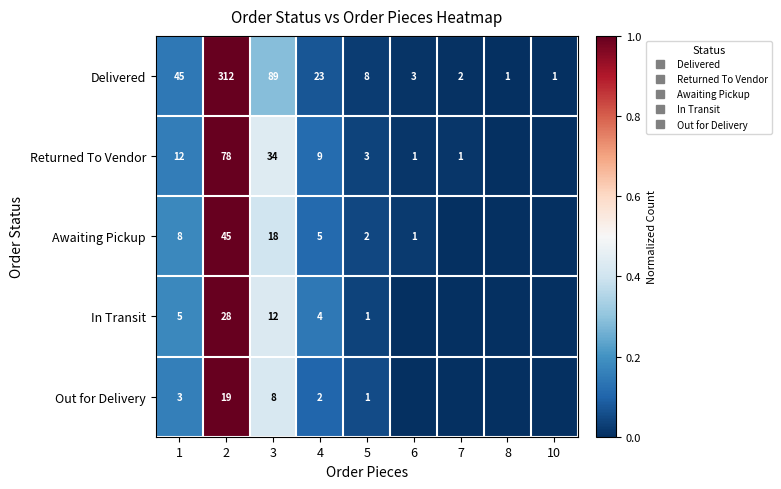

How many data points does each series have?

9